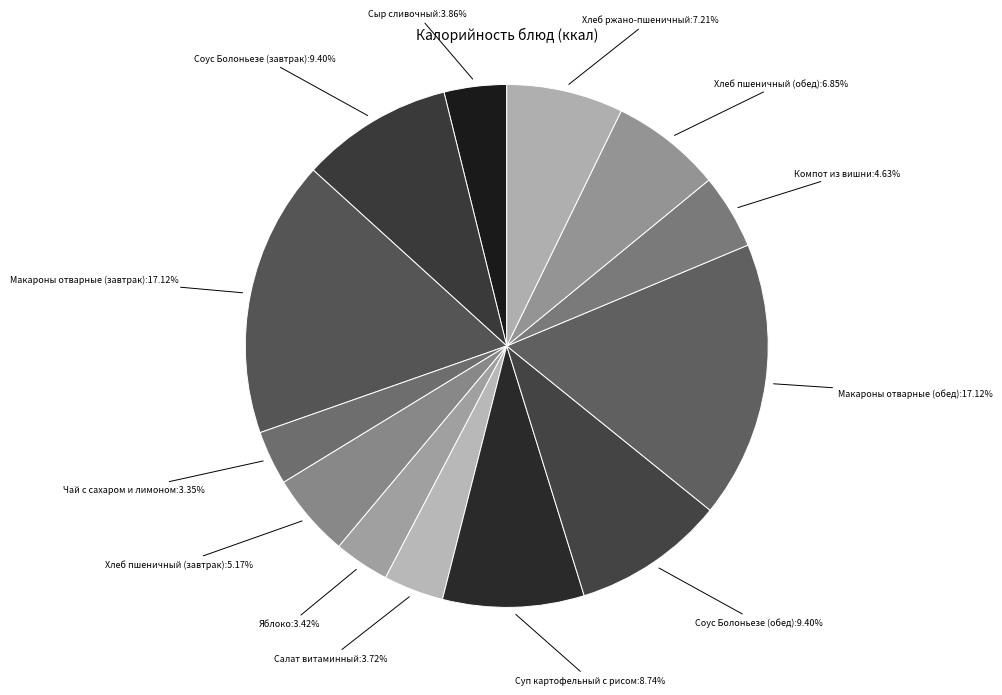

How many slices are in this pie chart?

13